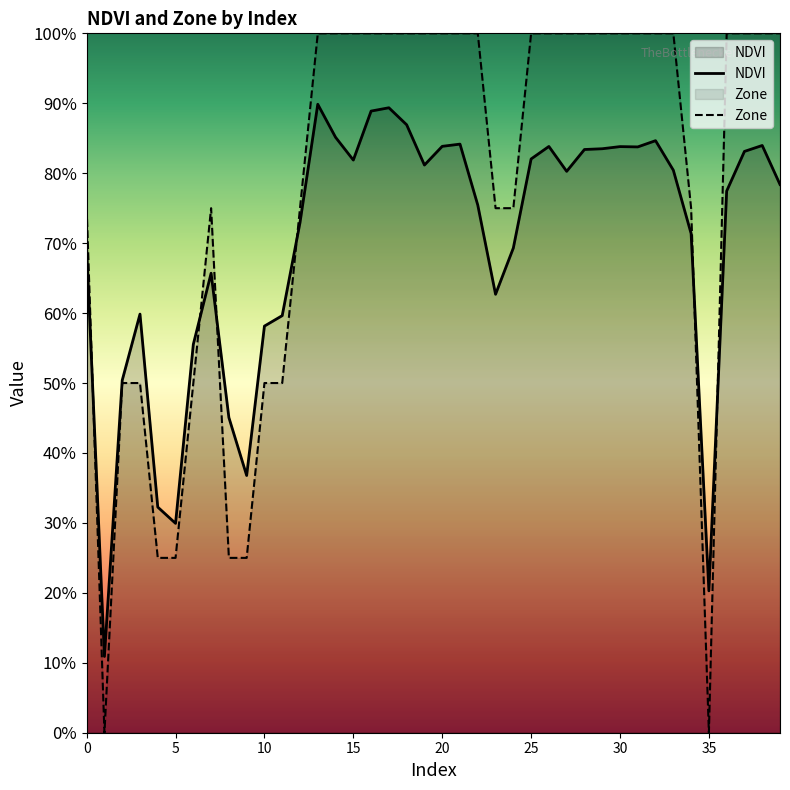

True or false: Zone has a value of 1.4 at 22.

False